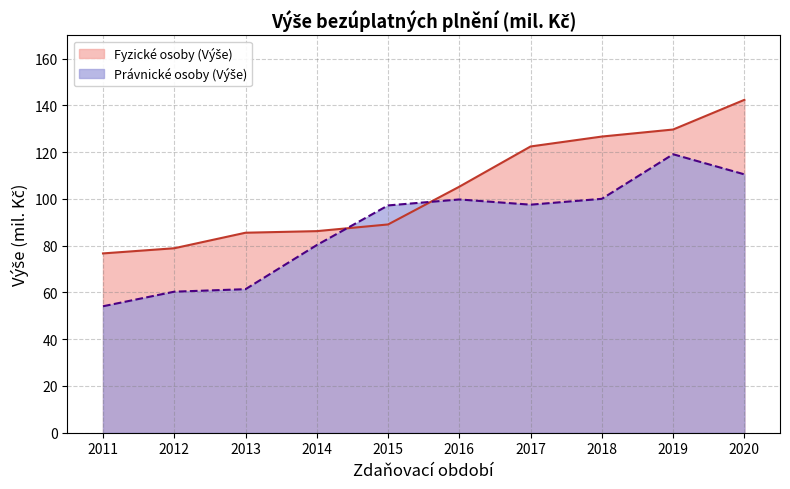

How many data points in Právnické osoby (Výše) are above 97?

6